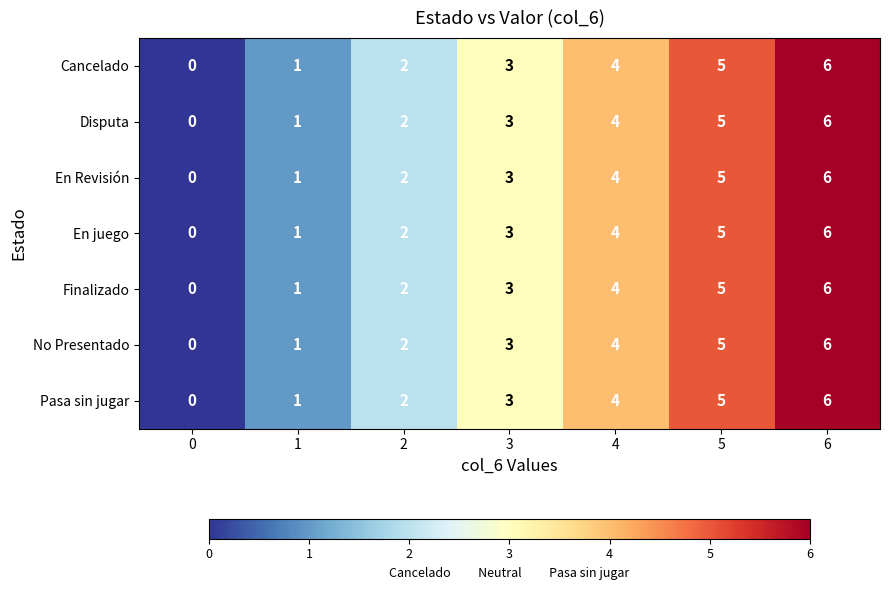

True or false: En juego has a value of 5 at 3.

False